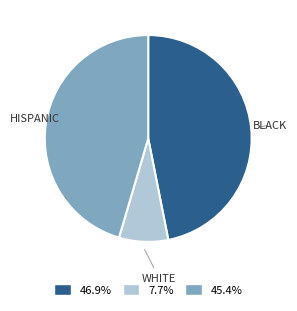

Does any single category account for the majority?

No